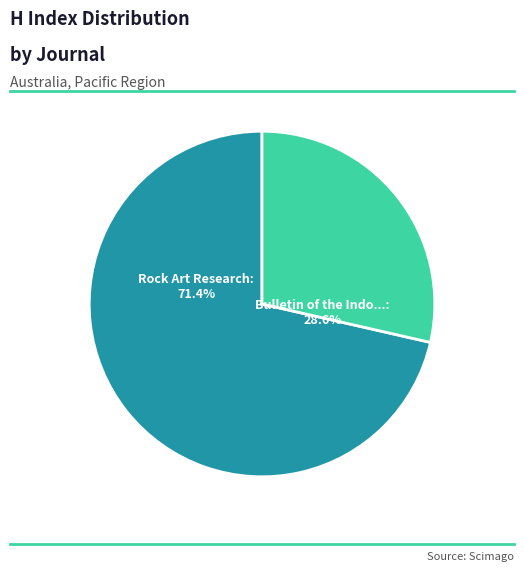

Is there a majority slice in this chart?

Yes